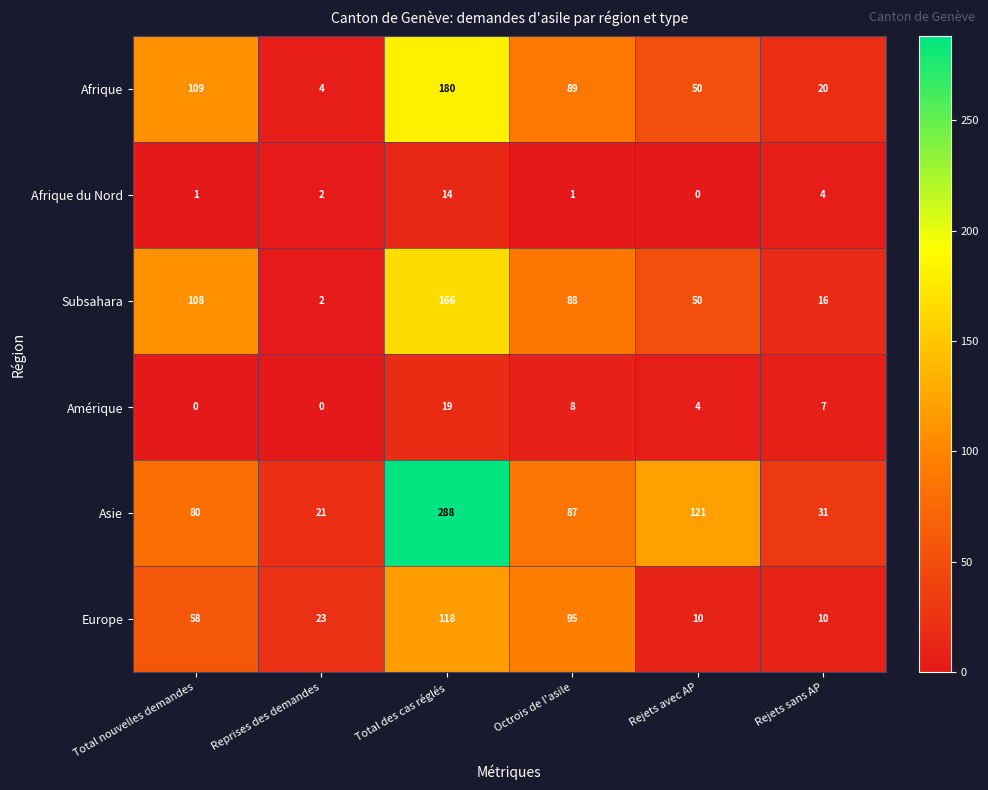

At which category is the sum across all series the highest?

Total des cas réglés